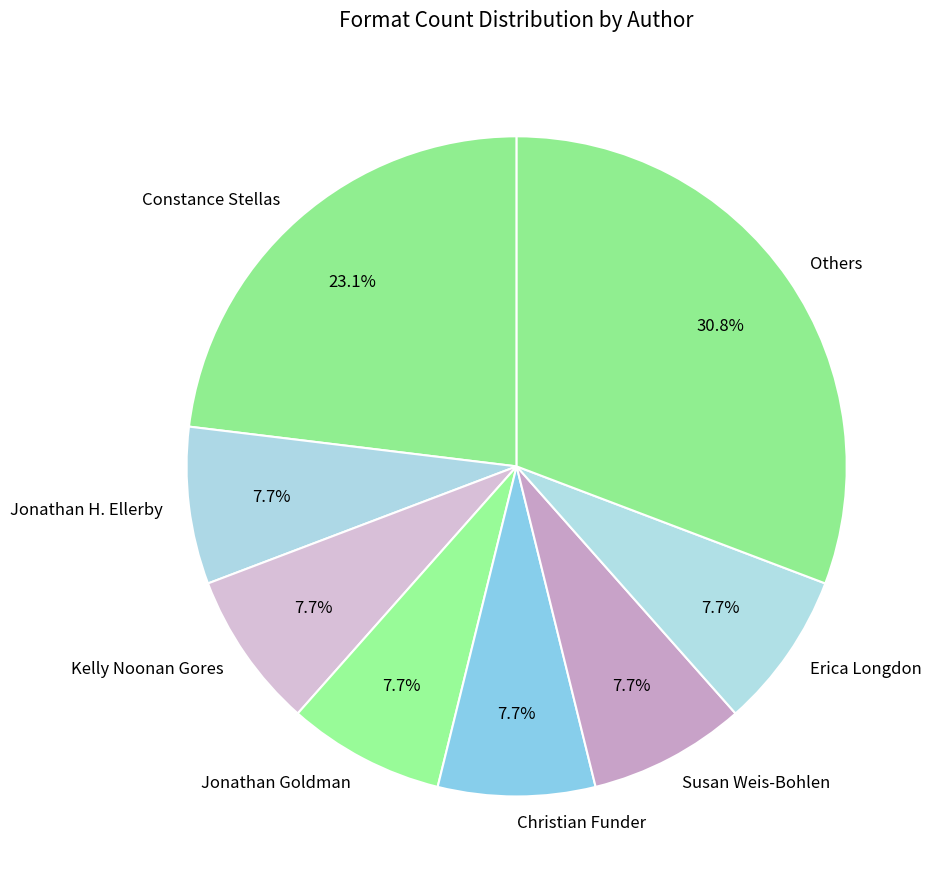

Between Others and Susan Weis-Bohlen, which is larger?

Others